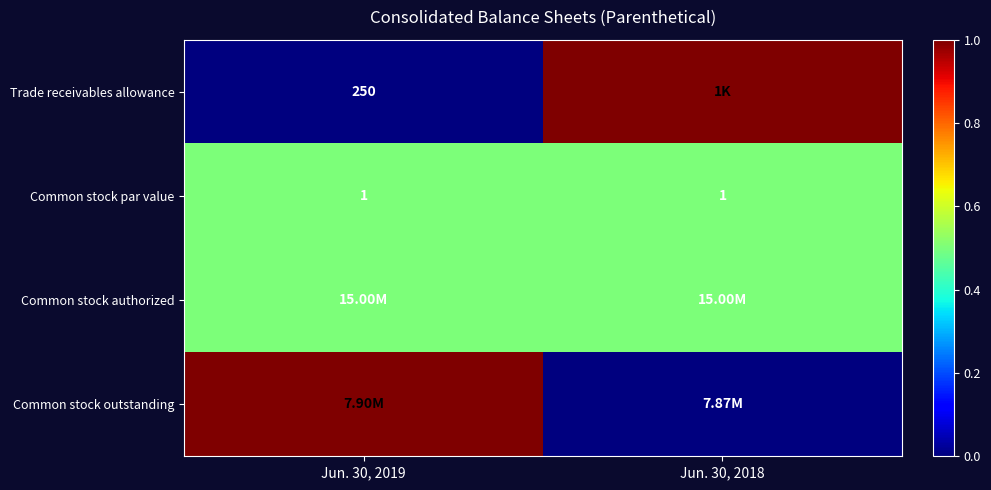

At how many categories does at least one series exceed 0?

2